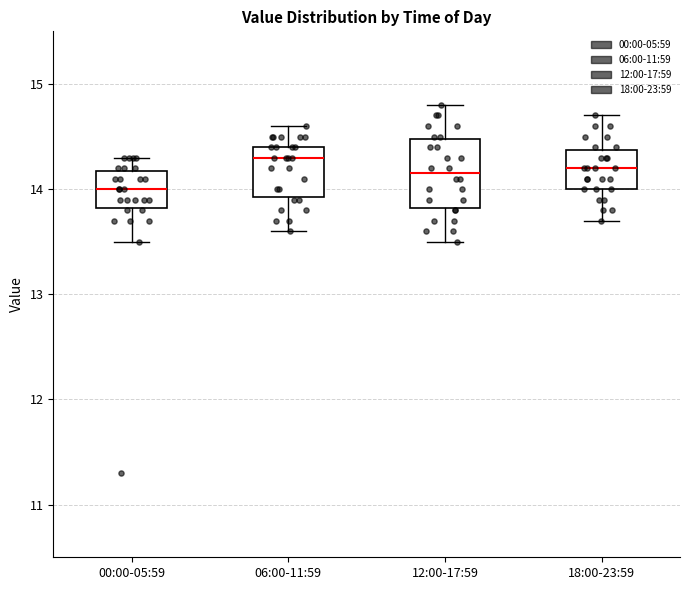

Which box's median line is the highest?

06:00-11:59